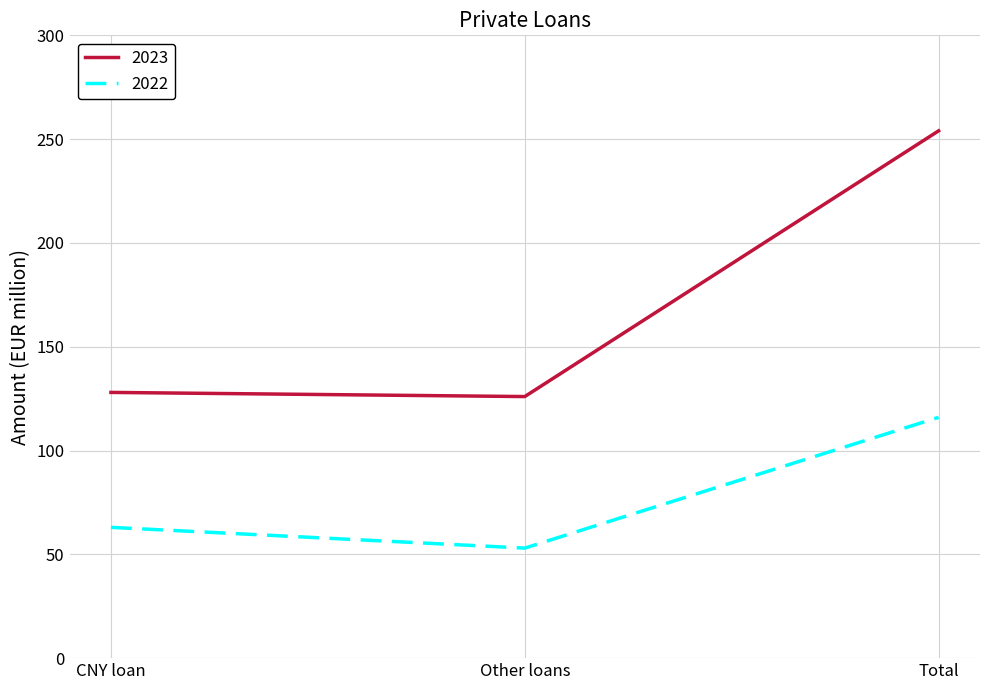

What is the minimum value shown in the chart?

53